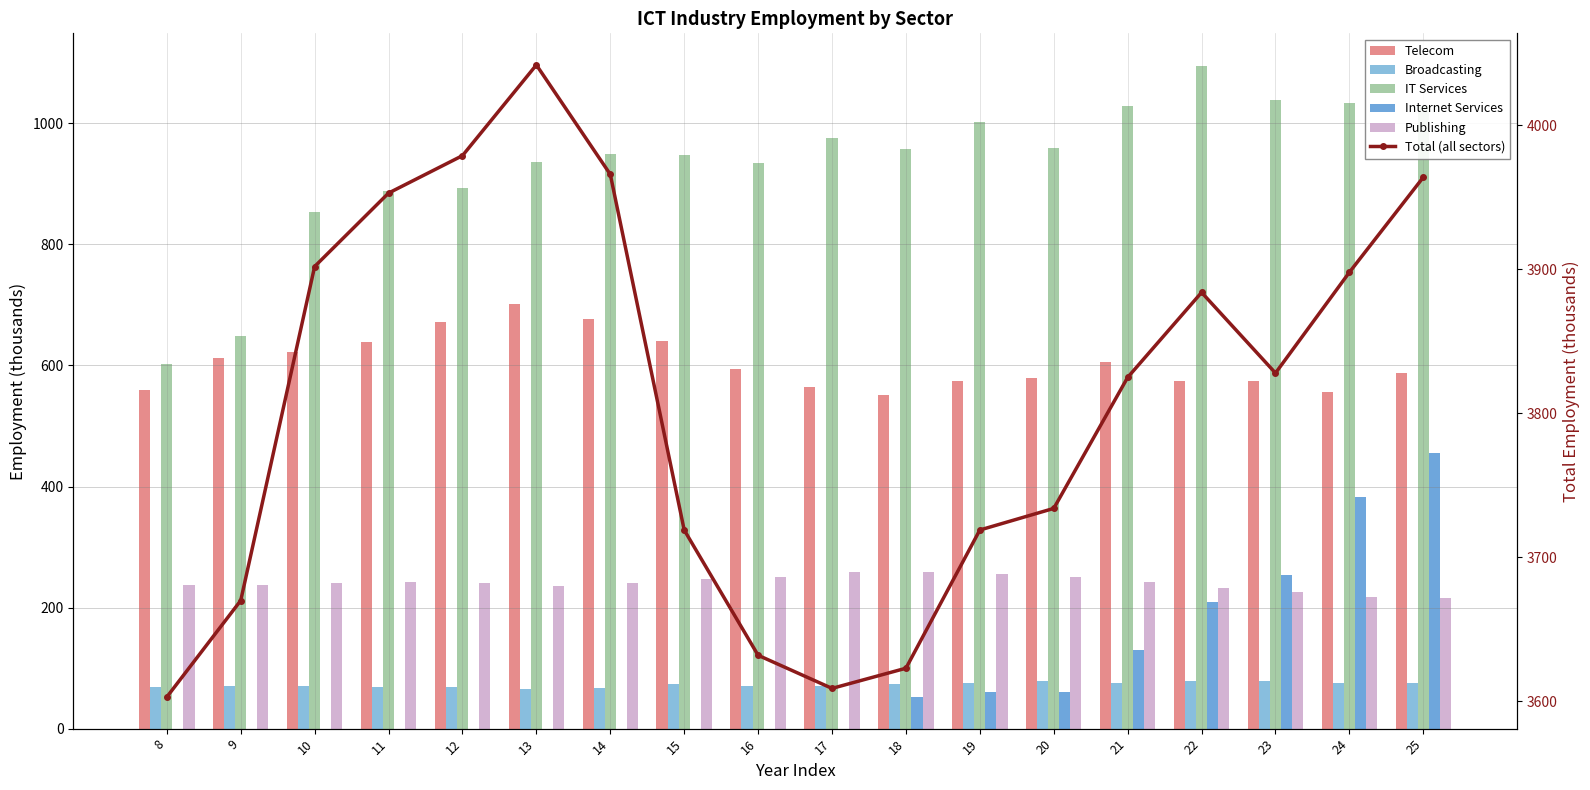

The value of Broadcasting at 10 is 70. True or false?

True